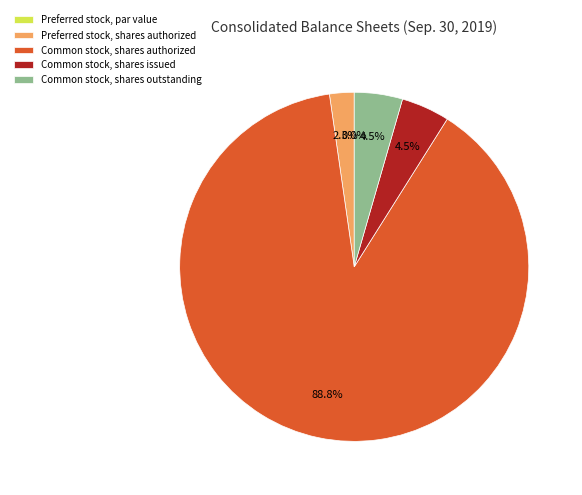

Is Common stock, shares authorized the majority of the pie?

Yes